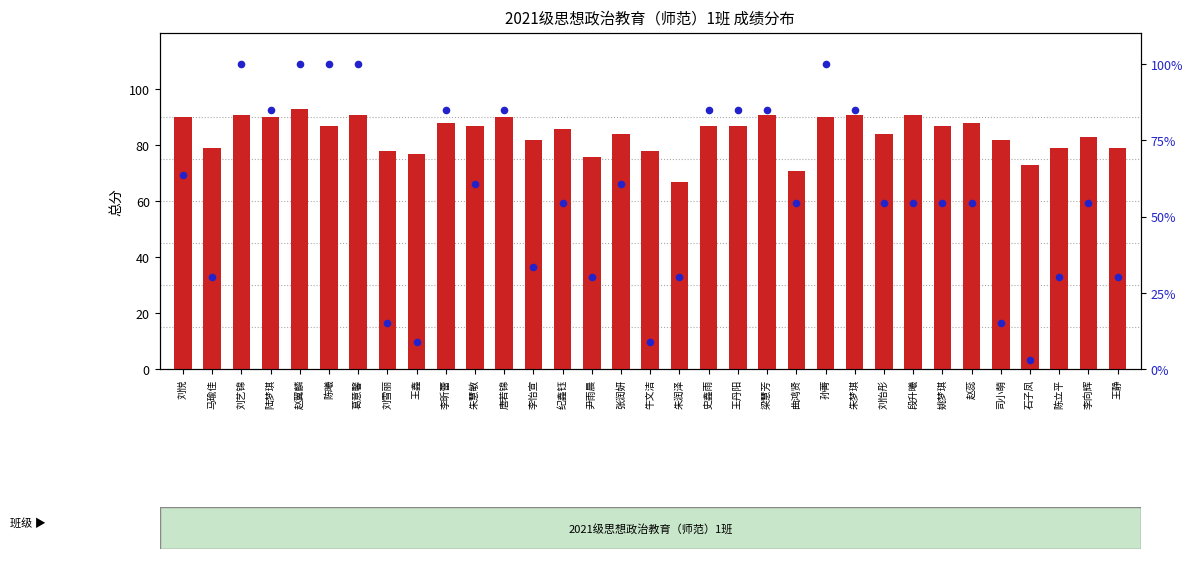

Is the value of 五.(30分)百分位 within the sample at 尹雨晨 greater than the value of 总分 at 王鑫?

No